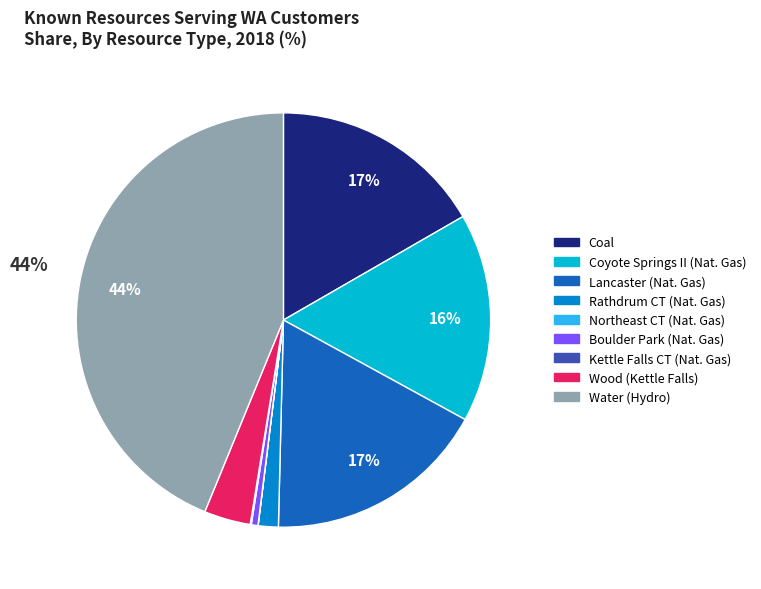

Is there any slice that represents more than half of the pie?

No